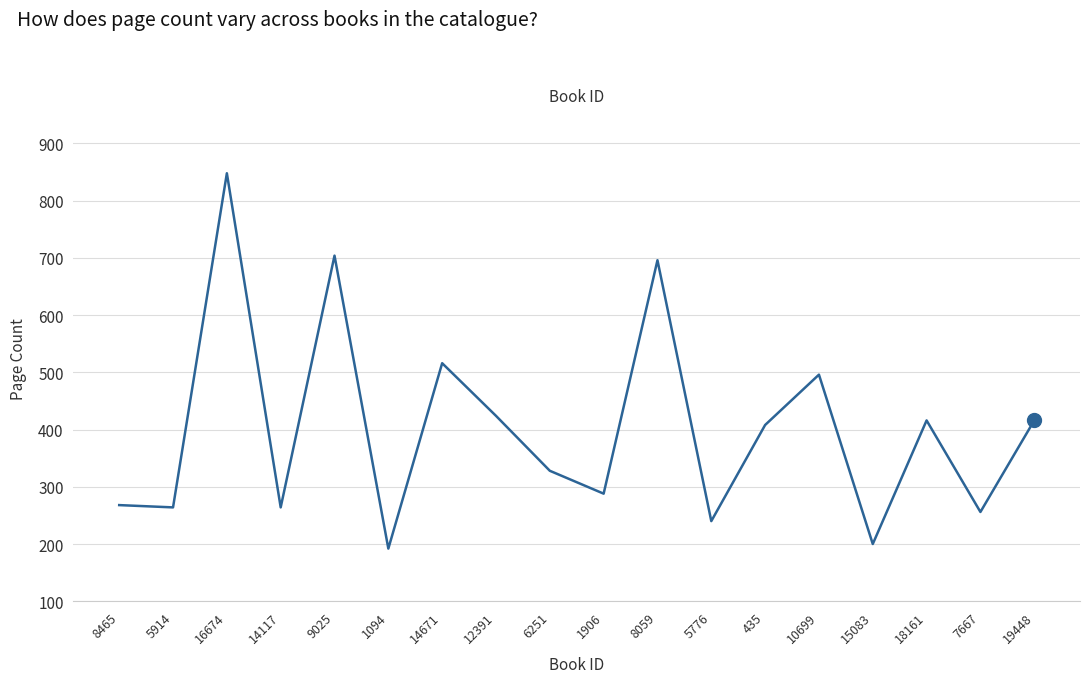

What is the average value?

401